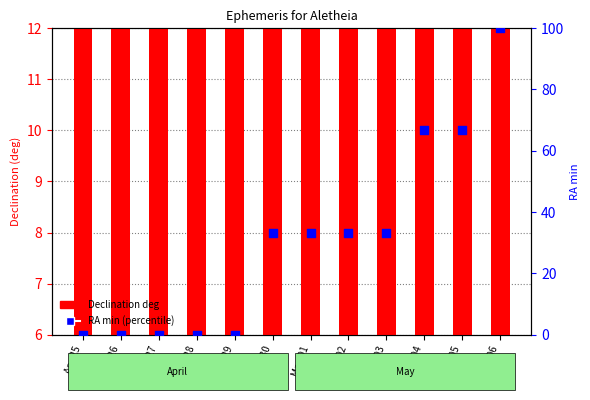

What is the total value across all series at Apr 26?

24.0